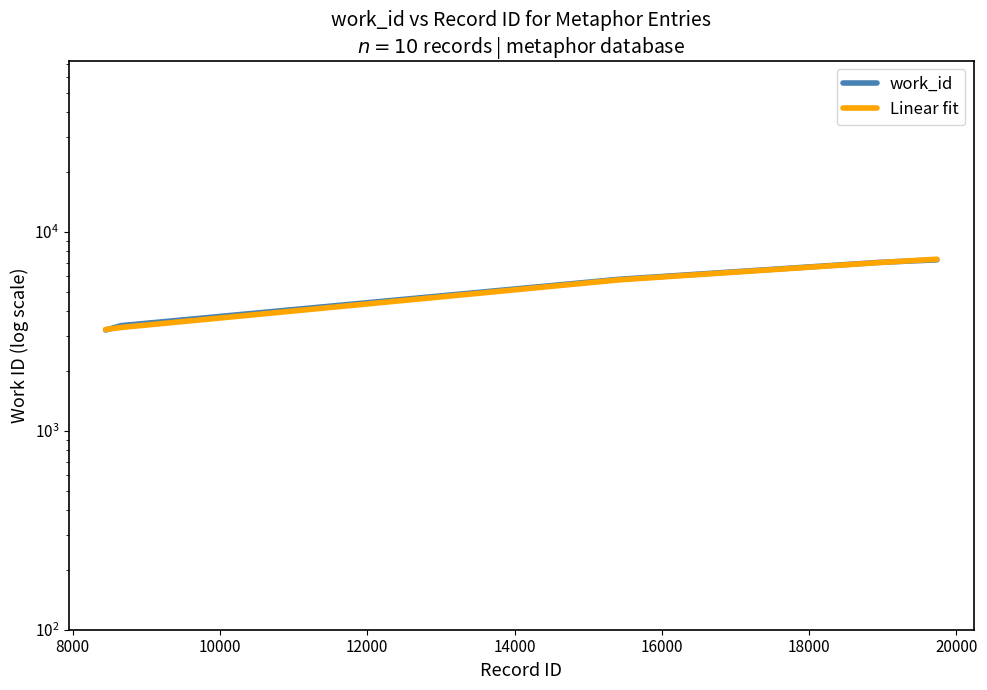

What is the average value of the Linear fit series?

4652.5